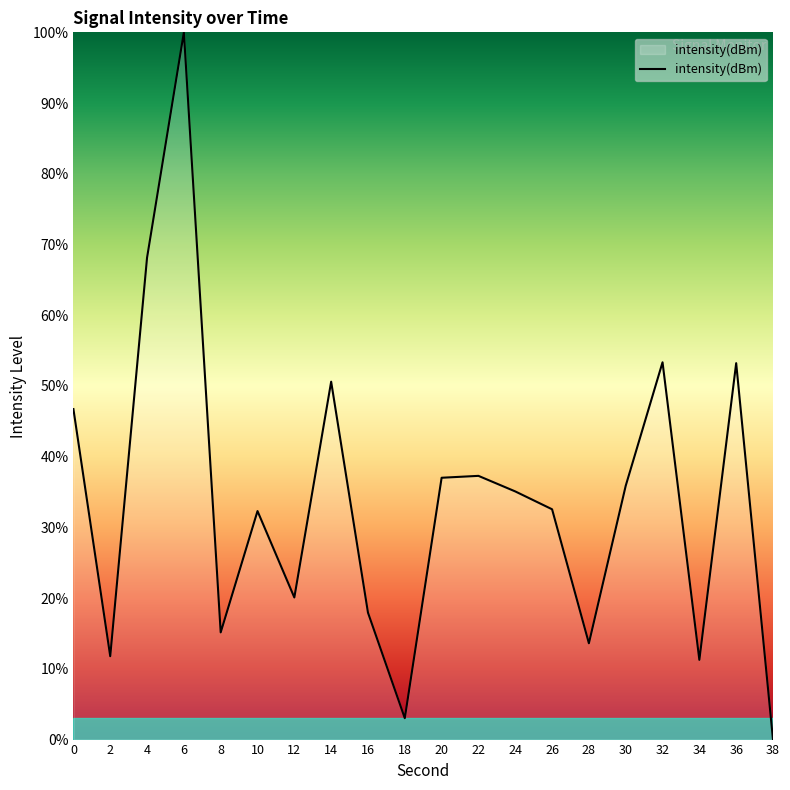

Which category has the lowest value across all series?

38